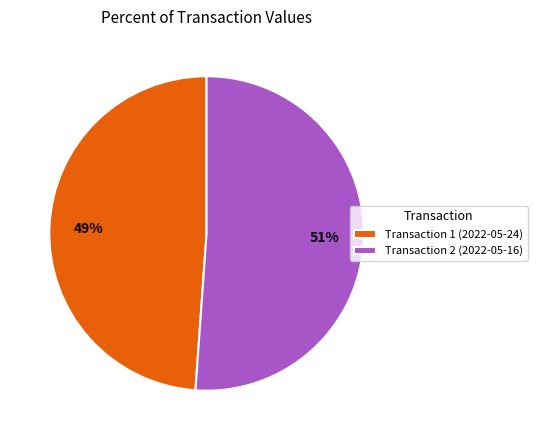

Which slice is the largest?

Transaction 2 (2022-05-16)